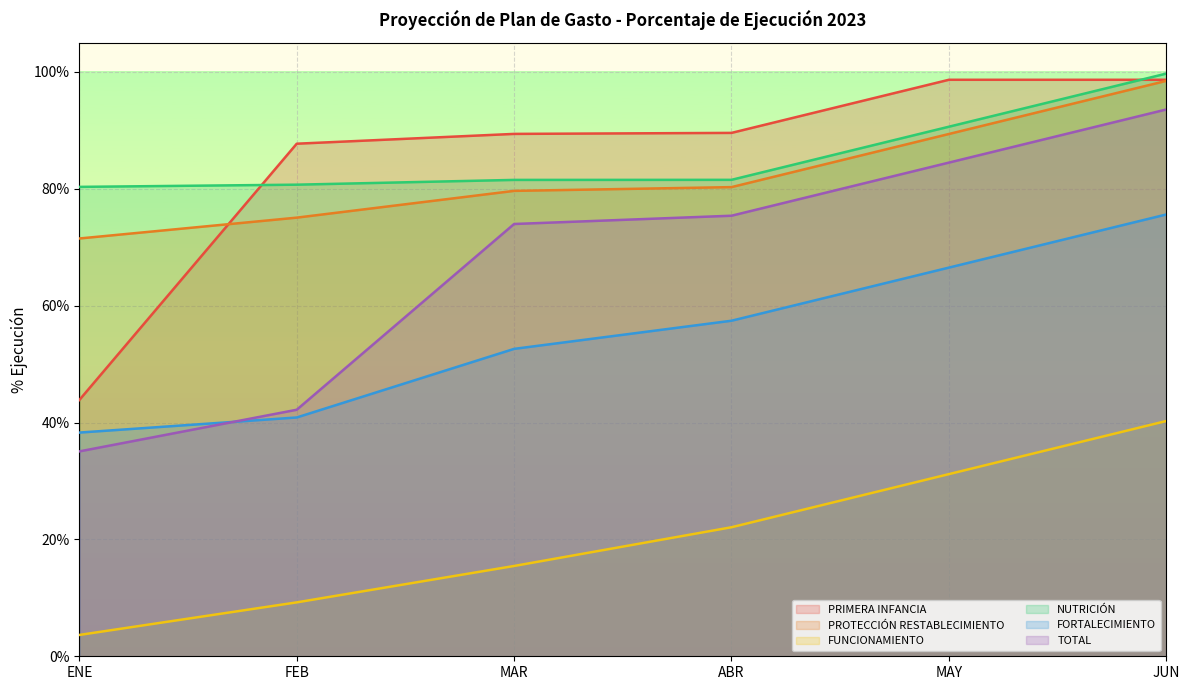

The FORTALECIMIENTO series shows 0.8 at JUN. True or false?

True